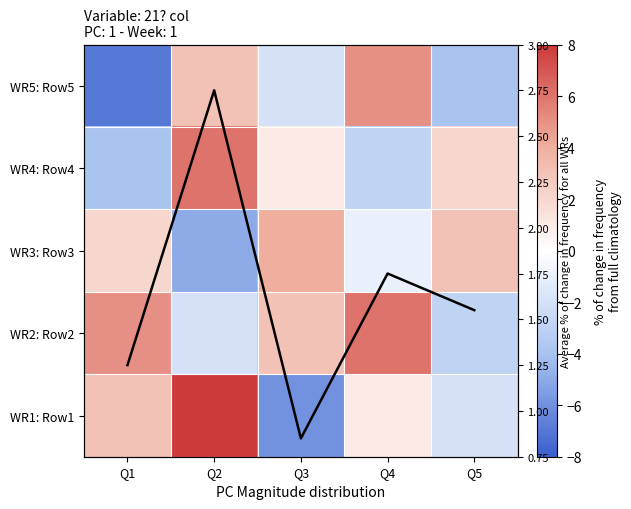

What is the highest value of the WR4: Row4 series?

6.0